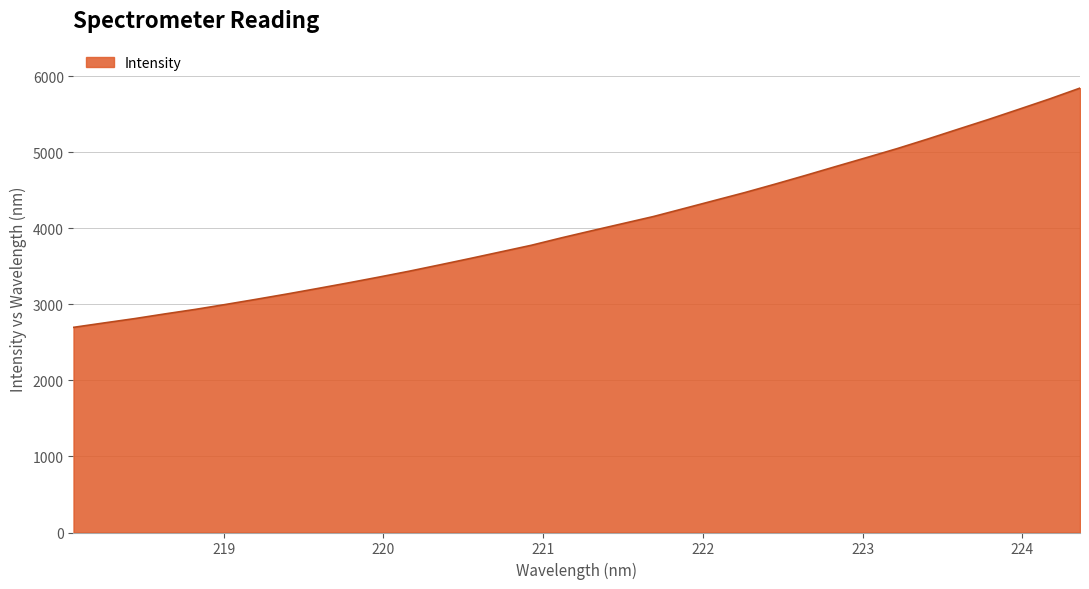

What is the sum of all values?

137363.5